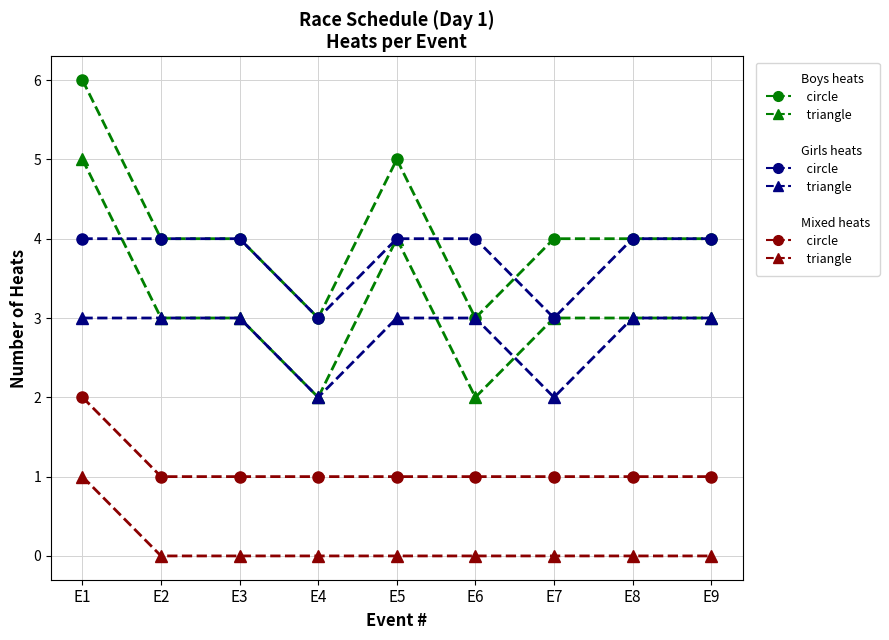

At which category is the sum across all series the highest?

E1